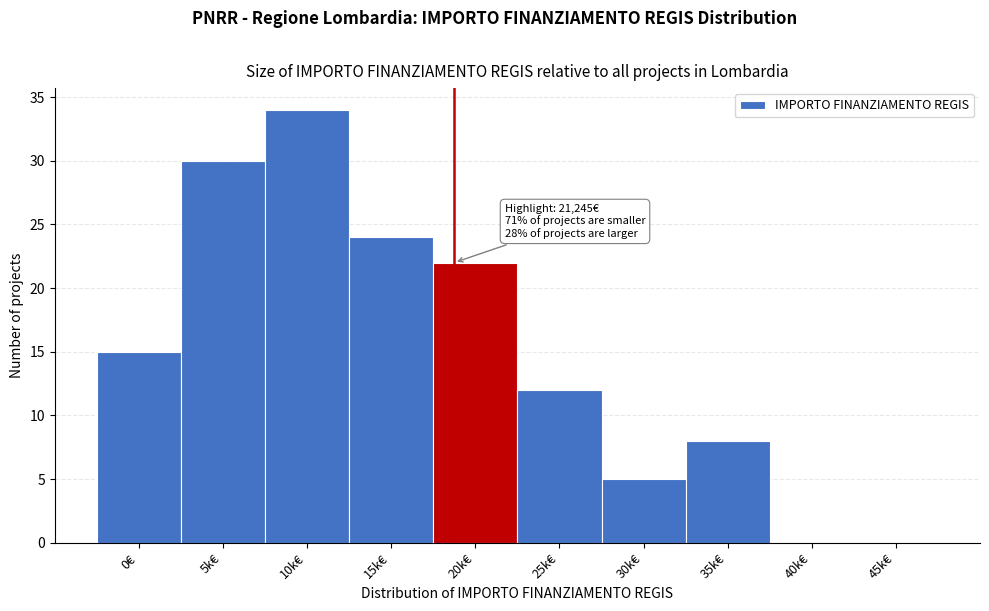

Reading left to right, transcribe all the data shown in this chart.

0€=15	5k€=30	10k€=34	15k€=24	20k€=22	25k€=12	30k€=5	35k€=8	40k€=0	45k€=0